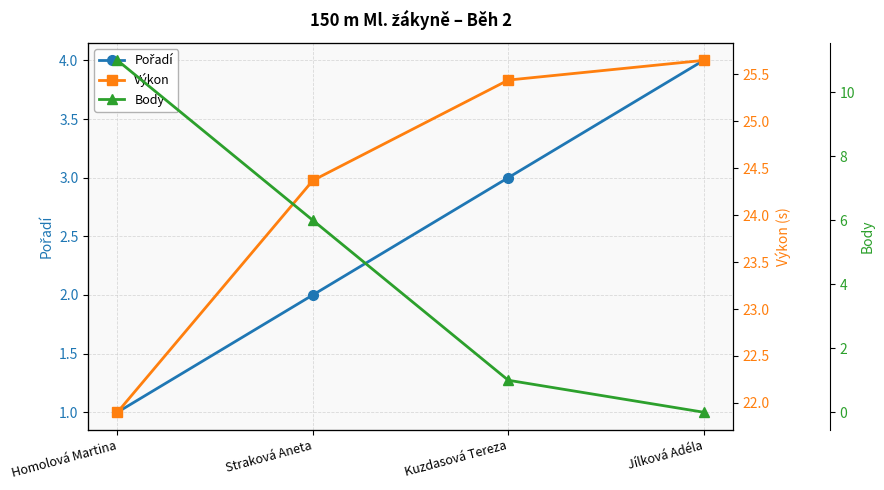

The Pořadí series shows 4.0 at Jílková Adéla. True or false?

True